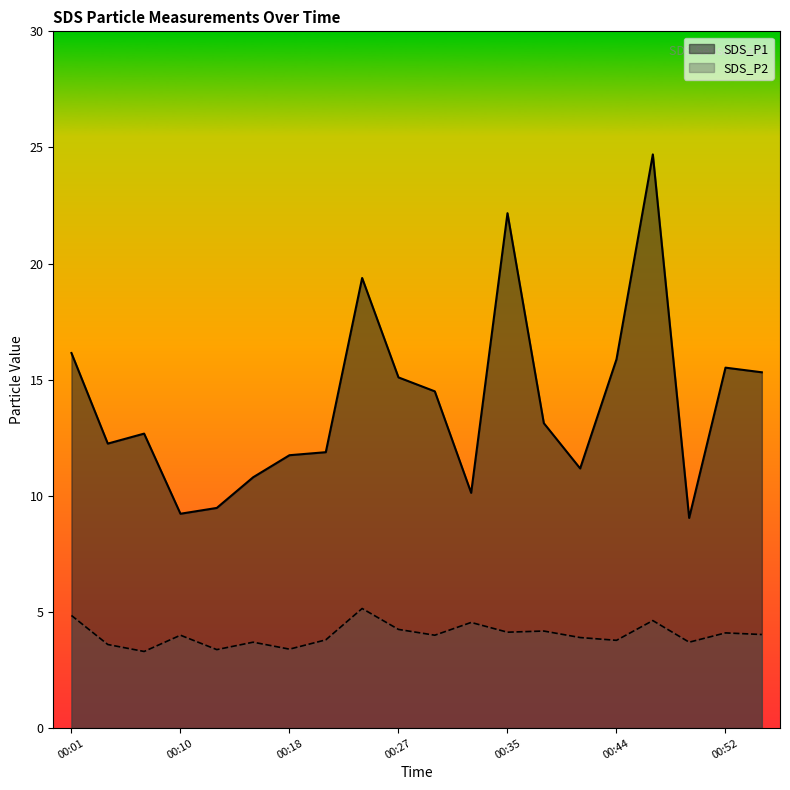

What is the difference between the SDS_P1 values at 00:44 and 00:01?

0.3